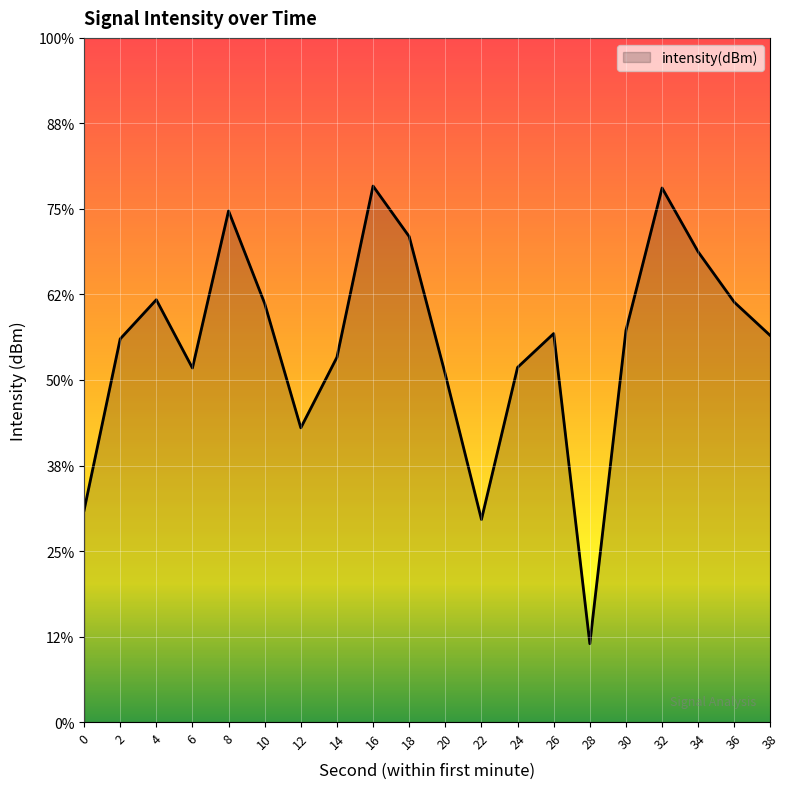

What is the value of the 3rd point from the left?

-125.3